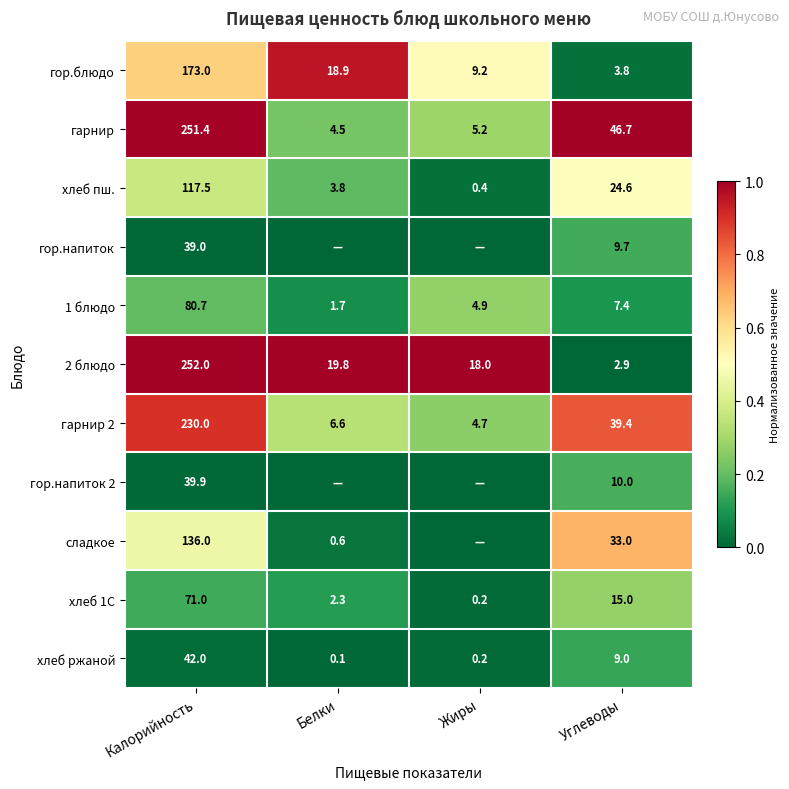

The value of 1 блюдо at Белки is 0.0. True or false?

False